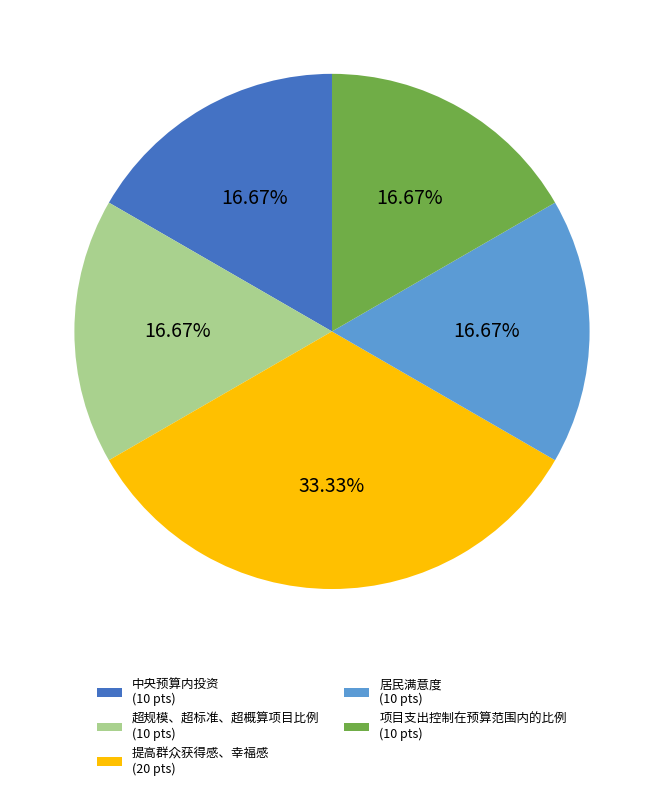

Approximately how many times larger is the value at 中央预算内投资 (10 pts) compared to 居民满意度 (10 pts)?

1.0